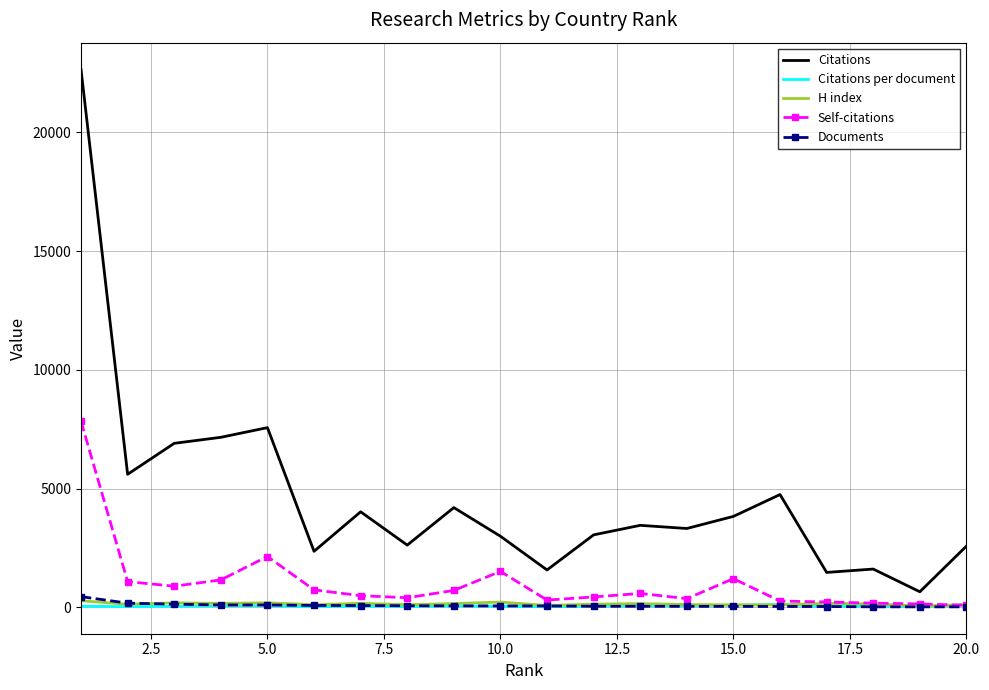

Which series has the widest spread of values?

Citations